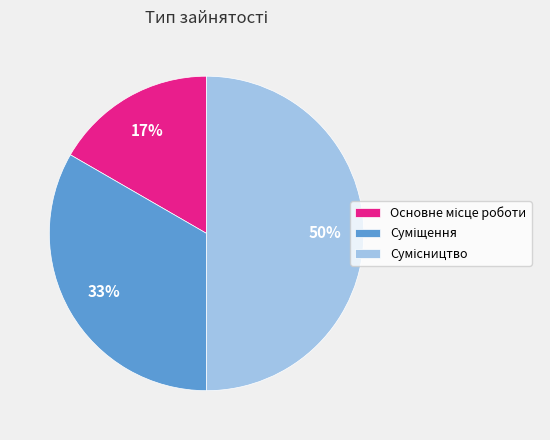

To the nearest percent, what is the average slice percentage?

33%